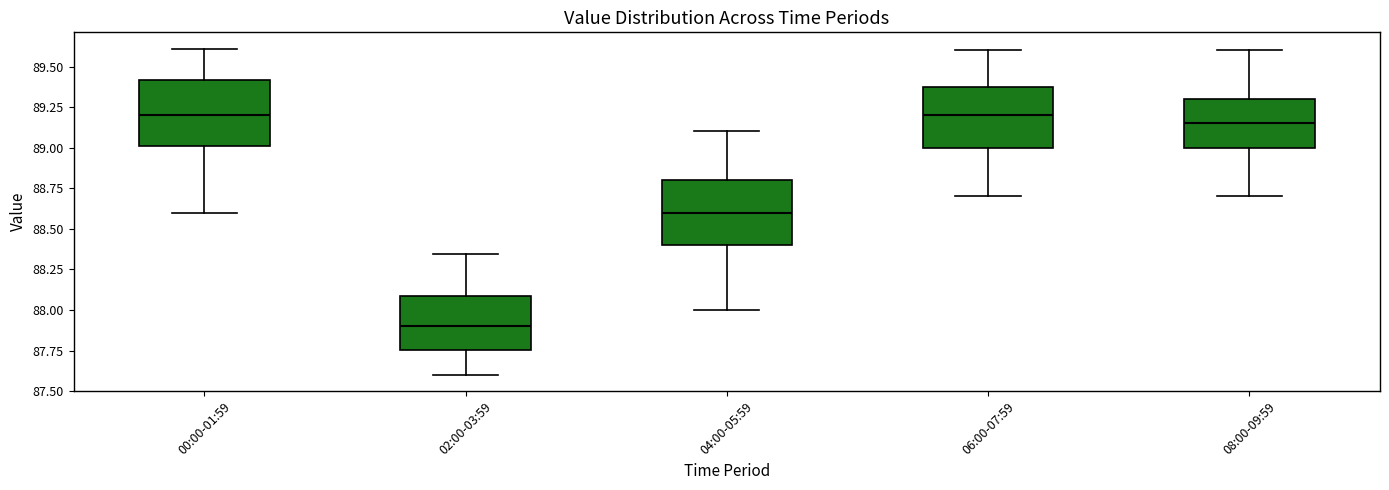

Where is the lower edge of the box for 06:00-07:59 on the y-axis? The values are not printed on the chart, so give them approximately, as read against the axis.

89.00